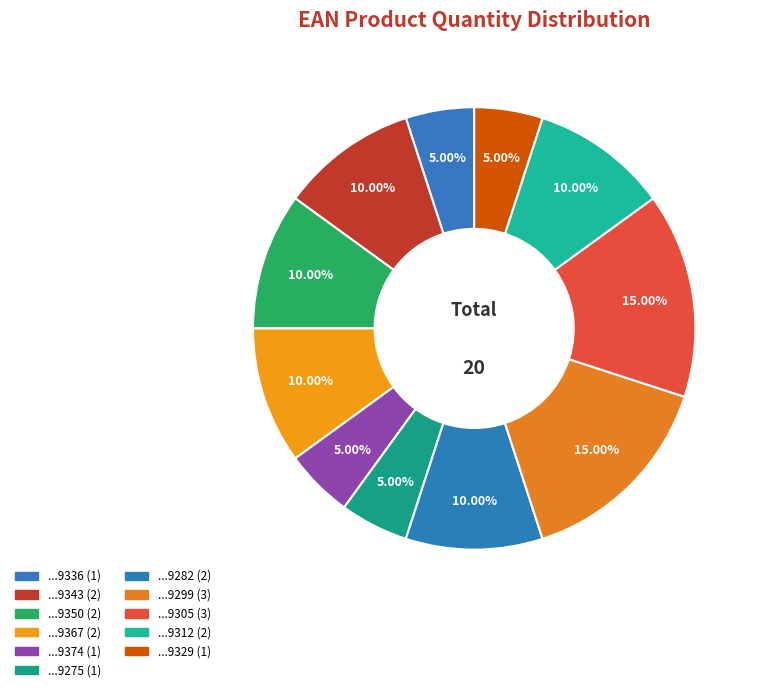

Which slice is the smallest?

7895493999336